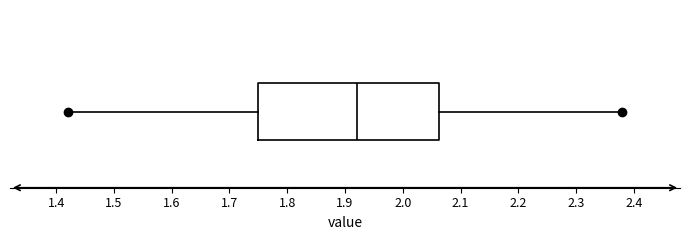

Read this box plot against the x-axis: the position of the median line, the range covered by the box, and the ends of both whiskers. The values are not printed on the chart, so give them approximately, as read against the axis.

median 1.92, box 1.75 to 2.06, whiskers 1.42 to 2.38